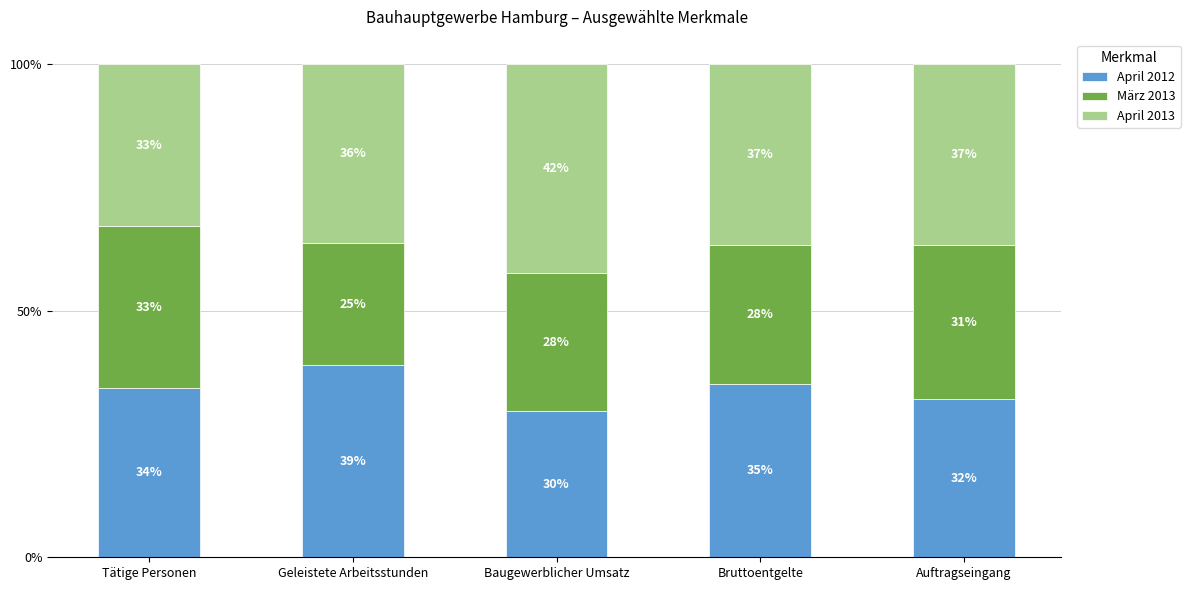

How many bars are there in total?

5